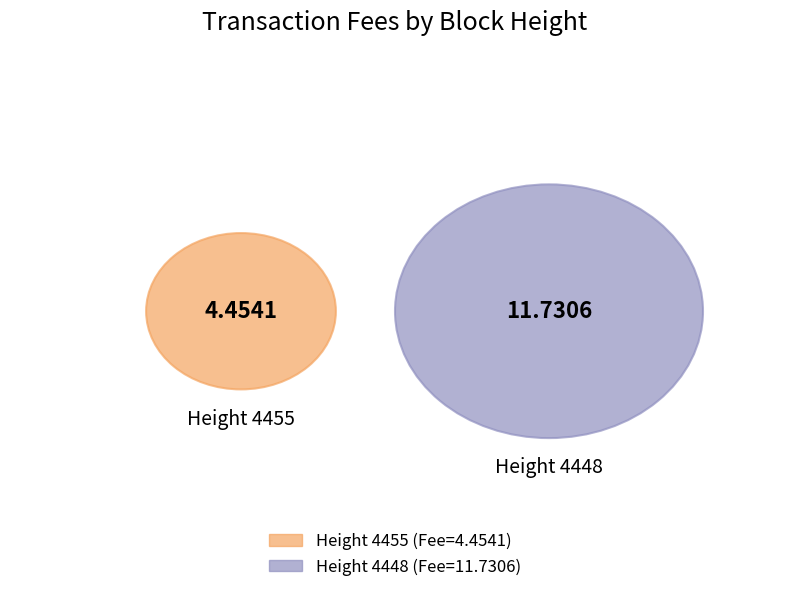

To the nearest percent, what is the difference between the 4448 and 4455 slice percentages?

45%